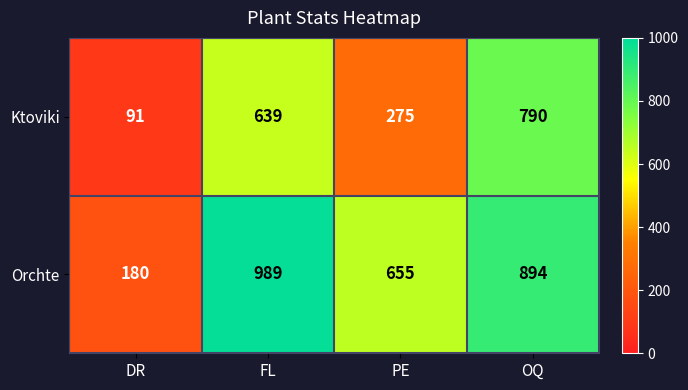

What is the total value across all series at FL?

1628